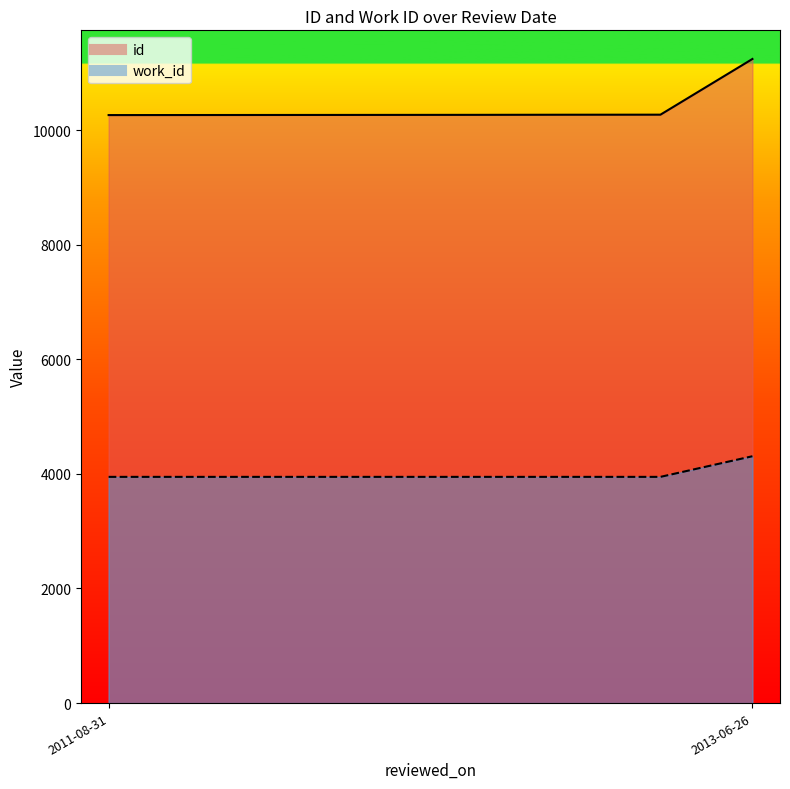

True or false: id has a value of 10262 at 2011-08-31.

True